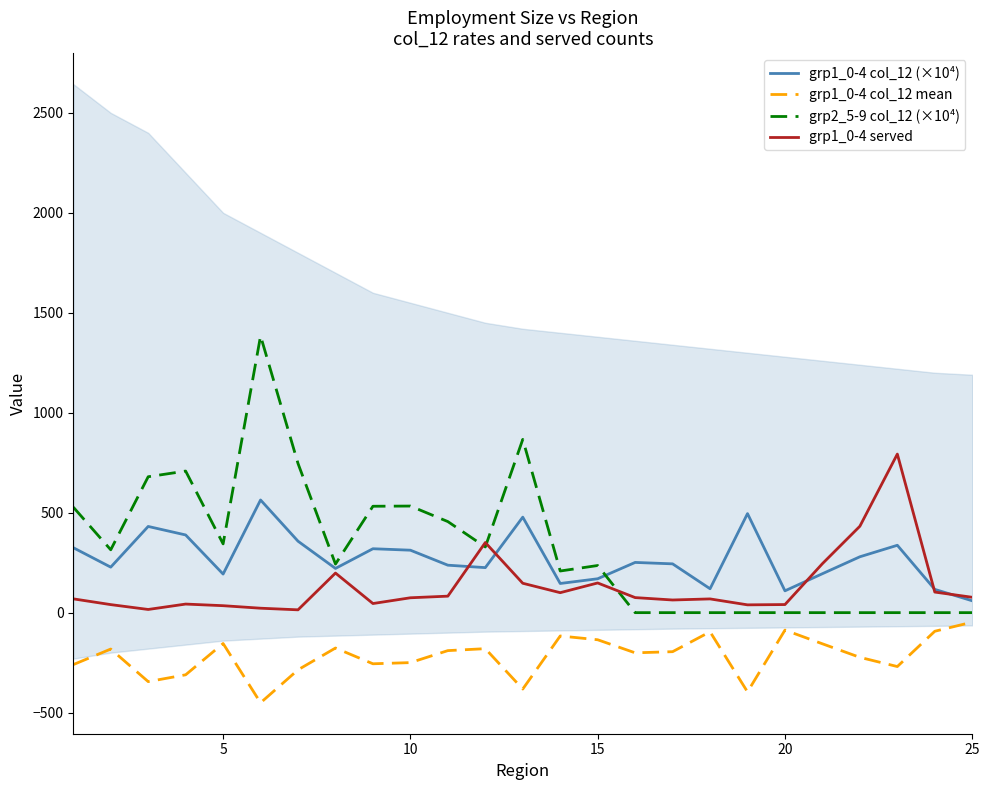

How many series are shown in this chart?

4